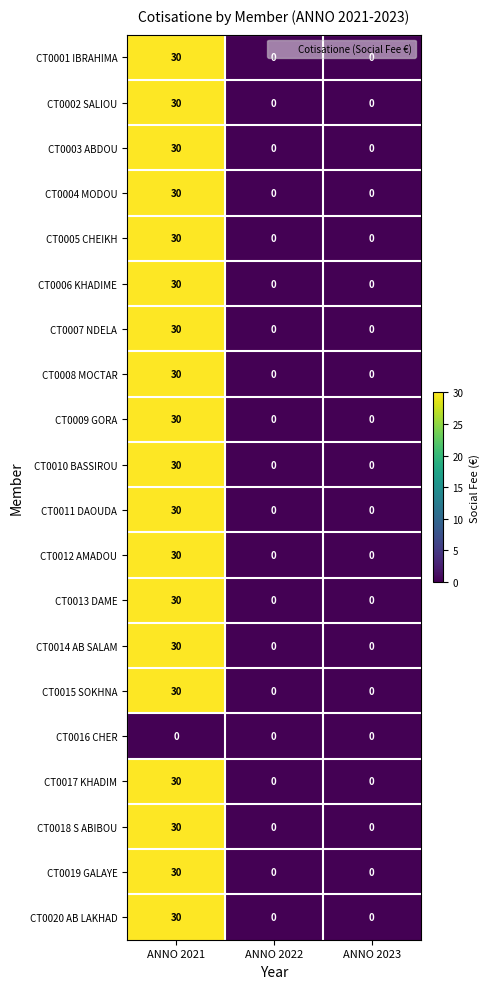

What is the difference between the highest and lowest values at ANNO 2021?

30